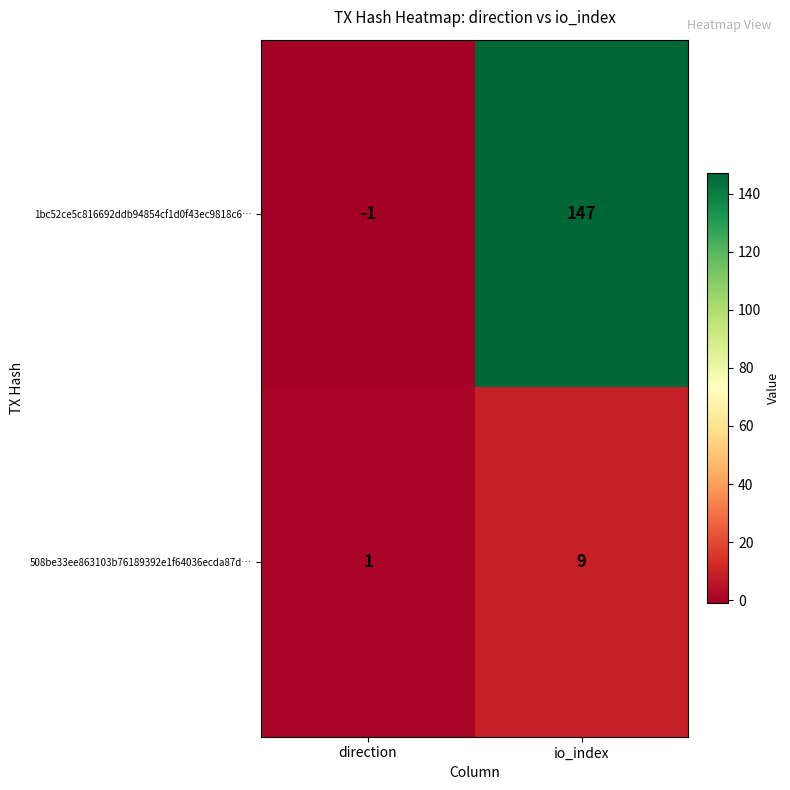

What is the sum of all 1bc52ce5c816692ddb94854cf1d0f43ec9818c6… values?

146